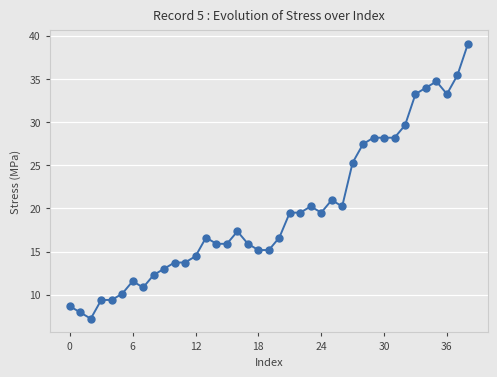

What is the average value?

19.7